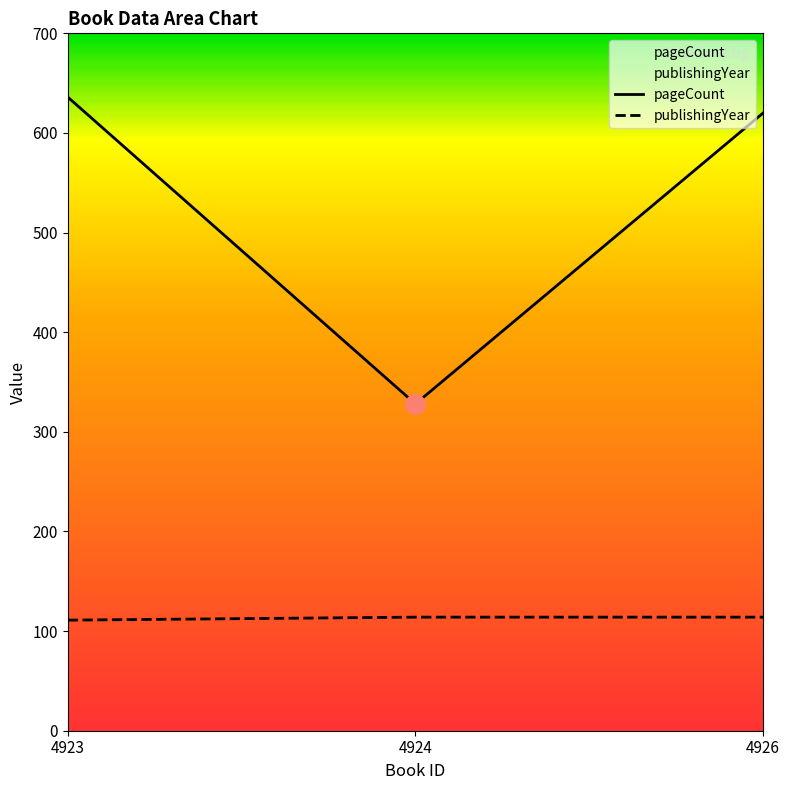

Rank the series by their average value, from lowest to highest.

publishingYear, pageCount